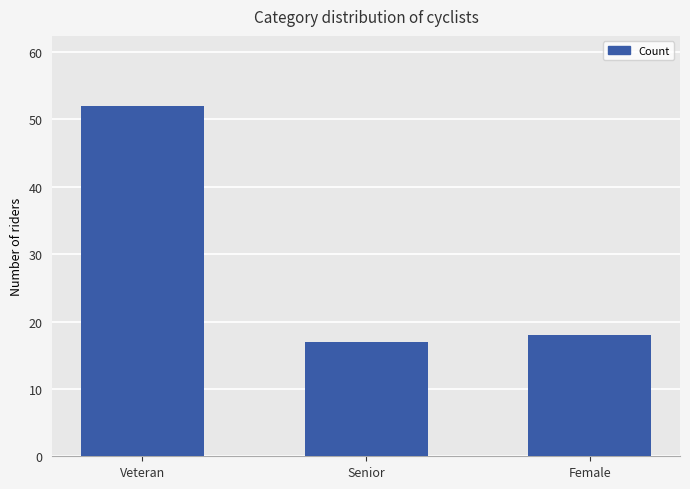

Which has a higher value, Female or Veteran?

Veteran